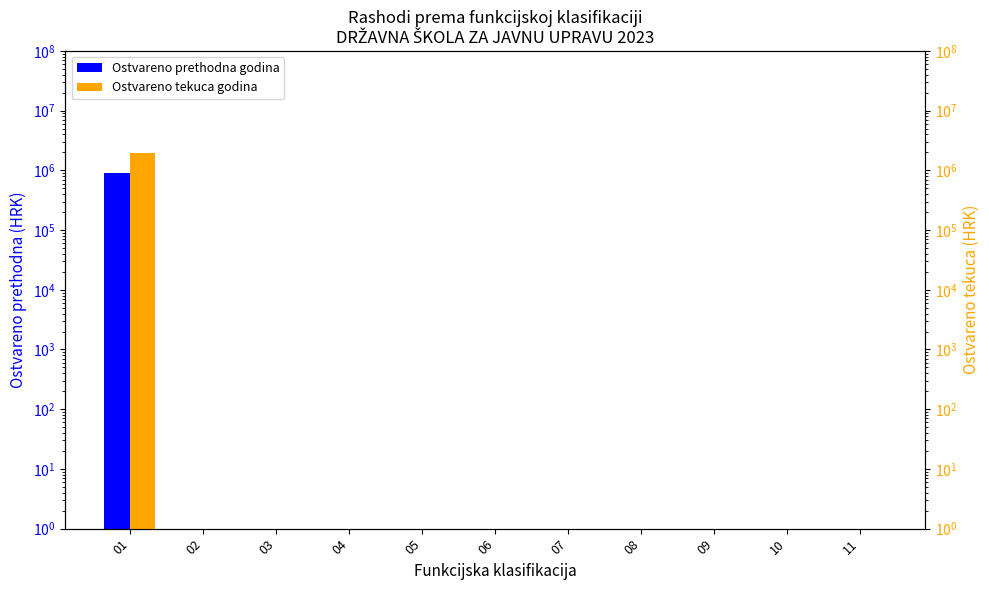

Reading right to left, transcribe all the data shown in this chart.

Ostvareno prethodna godina: 1.0	1.0	1.0	1.0	1.0	1.0	1.0	1.0	1.0	1.0	916934.9
Ostvareno tekuca godina: 1.0	1.0	1.0	1.0	1.0	1.0	1.0	1.0	1.0	1.0	1989339.6